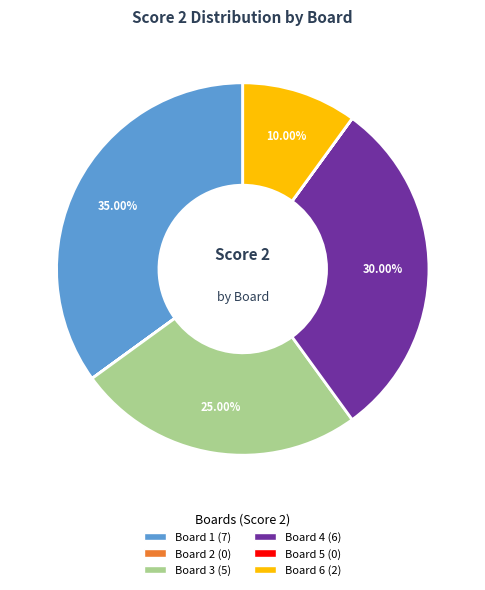

What is the ratio of the value at Board 1 to the value at Board 6?

3.5